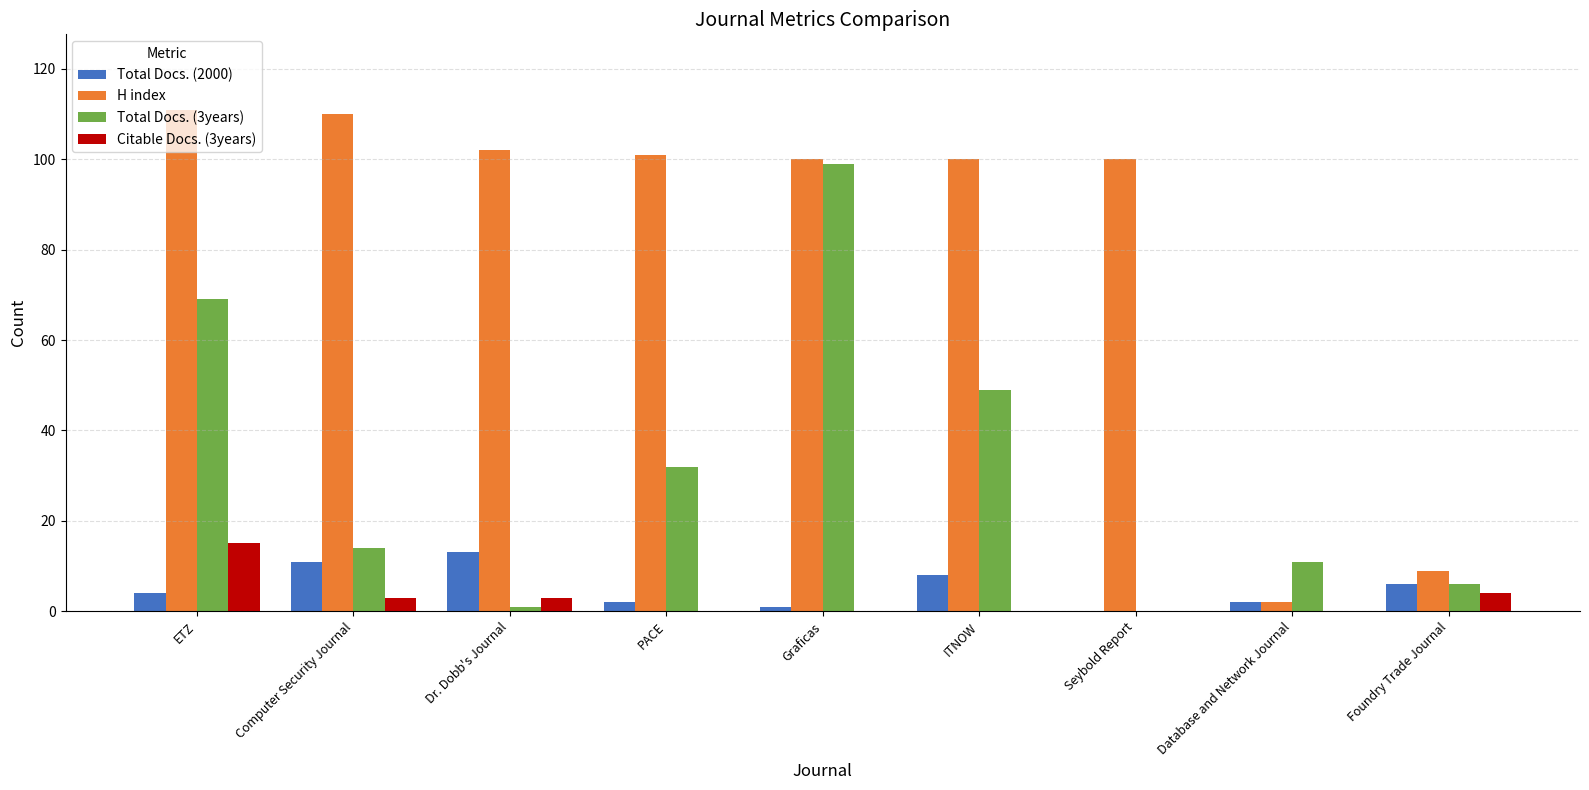

What is the total value across all series at ETZ?

199